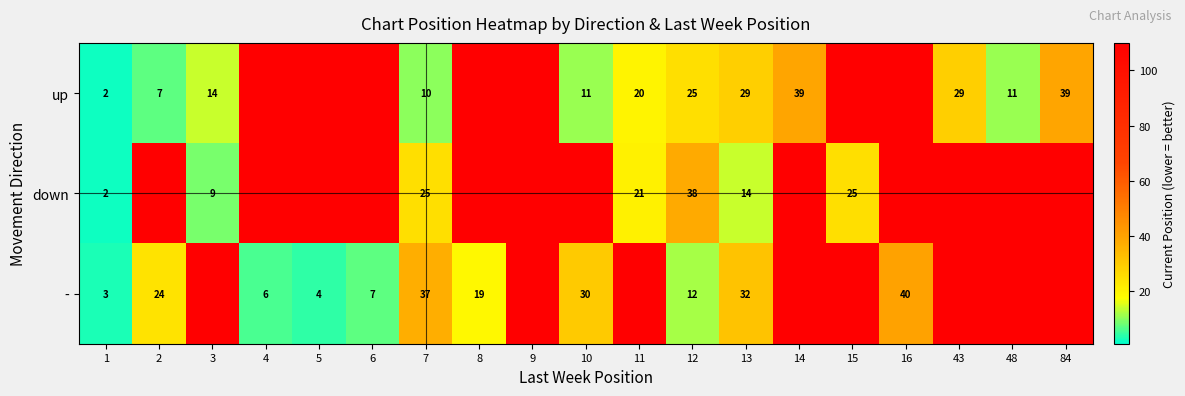

What is the total value across all series at 3?

133